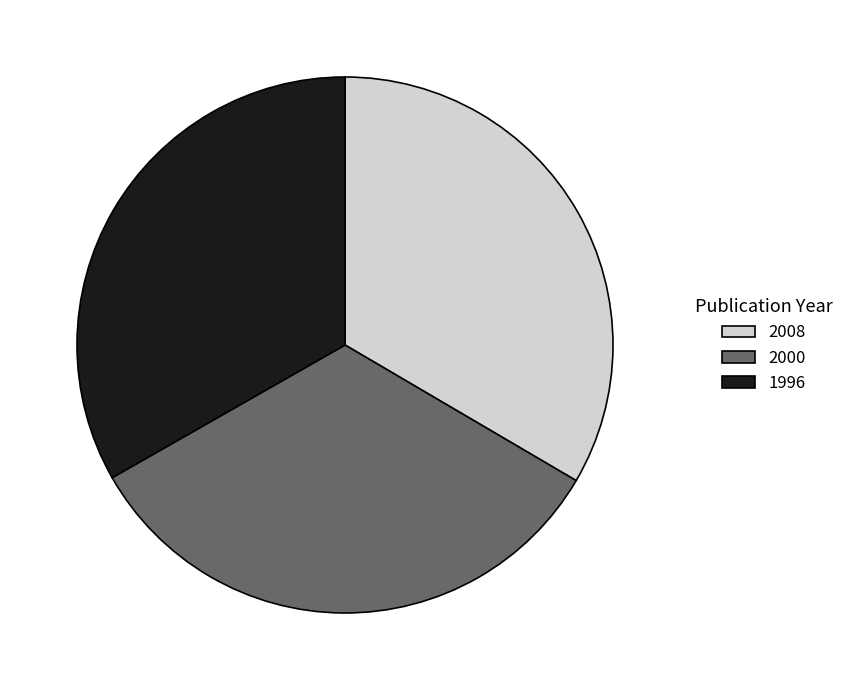

Is there any slice that represents more than half of the pie?

No